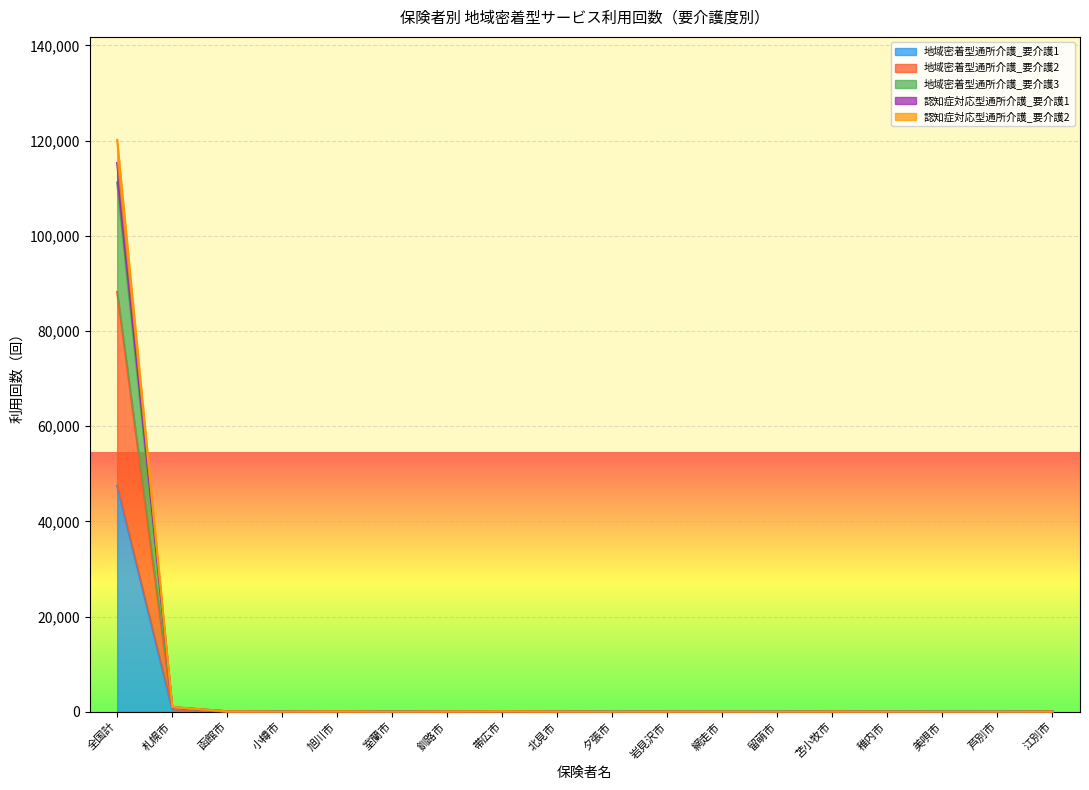

True or false: 認知症対応型通所介護_要介護1 and 認知症対応型通所介護_要介護2 cross at least once.

False